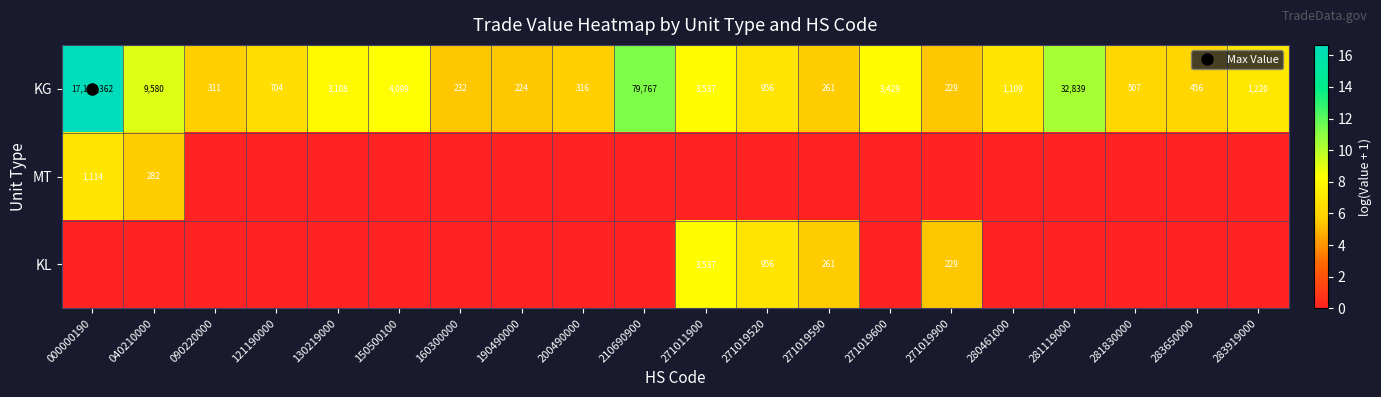

What is the difference between the highest and lowest values at 200490000?

5.8